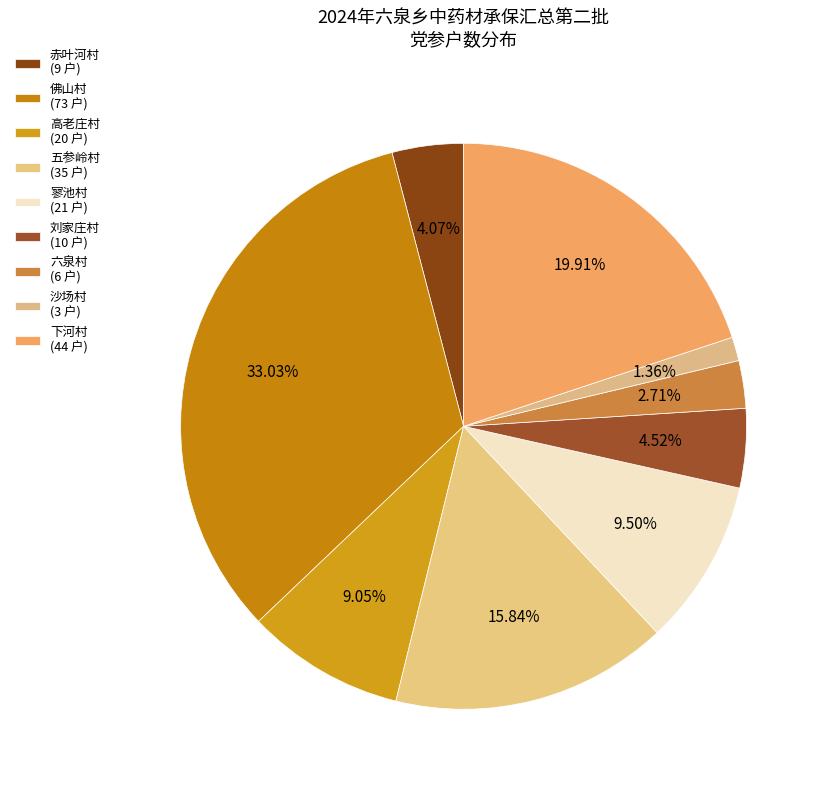

What percentage is the 高老庄村 slice, to the nearest percent?

9%